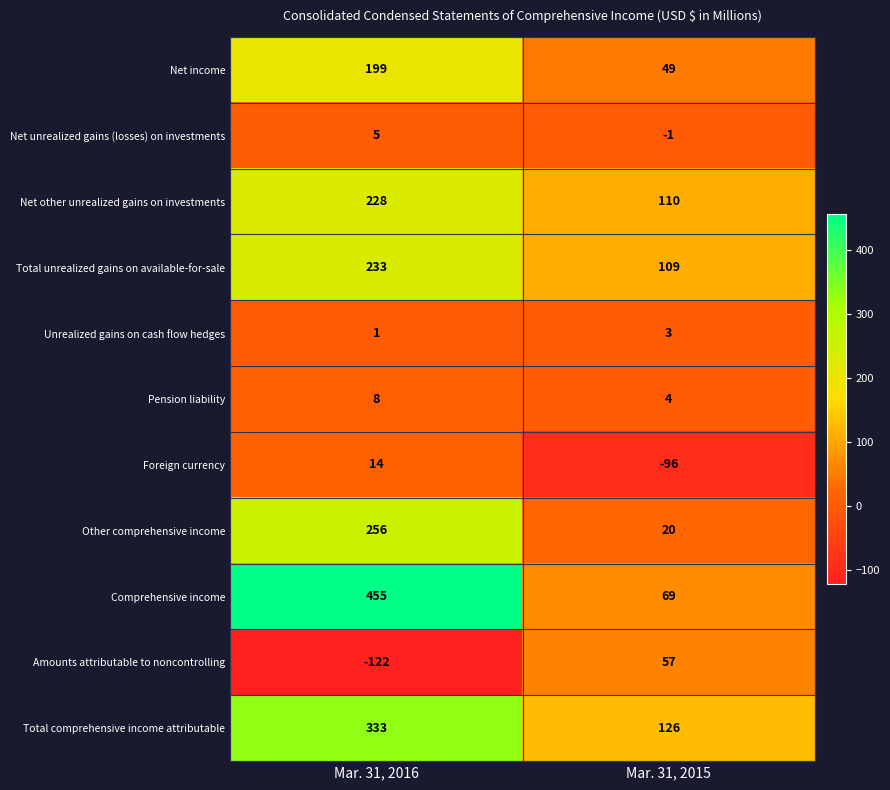

At which category is the sum across all series the highest?

Mar. 31, 2016